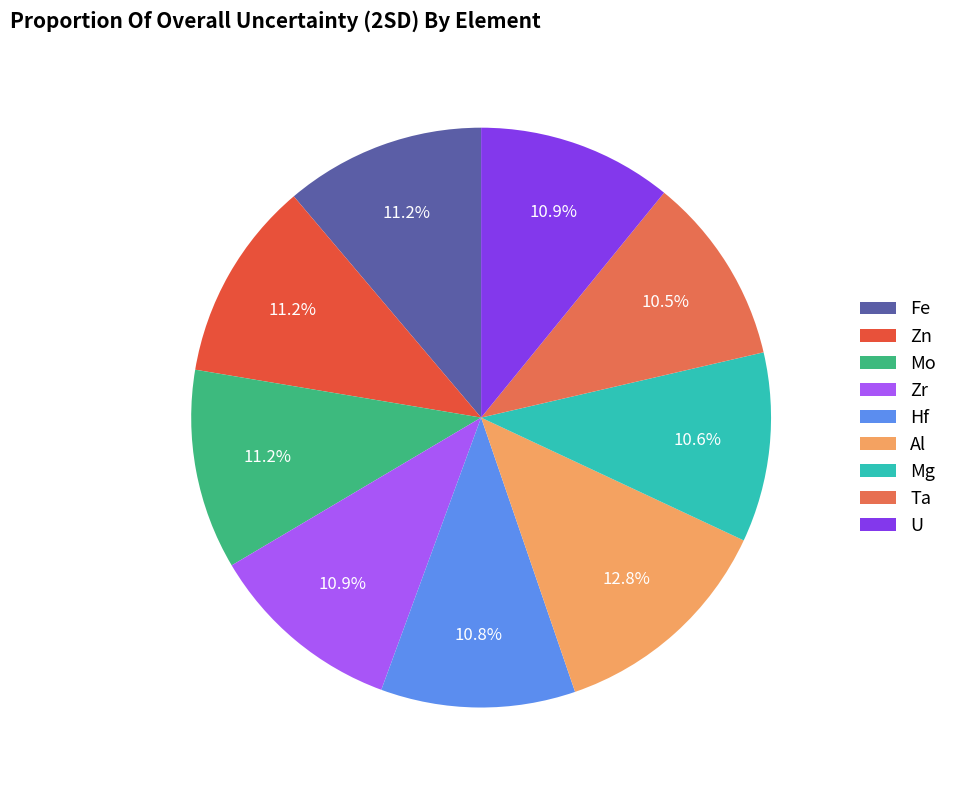

Combined, what portion of the pie is Mo and Al?

23.9%